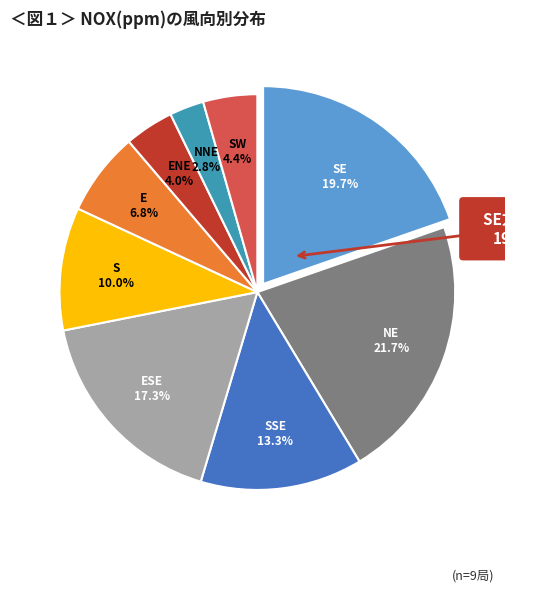

Count the number of slices in the pie.

9